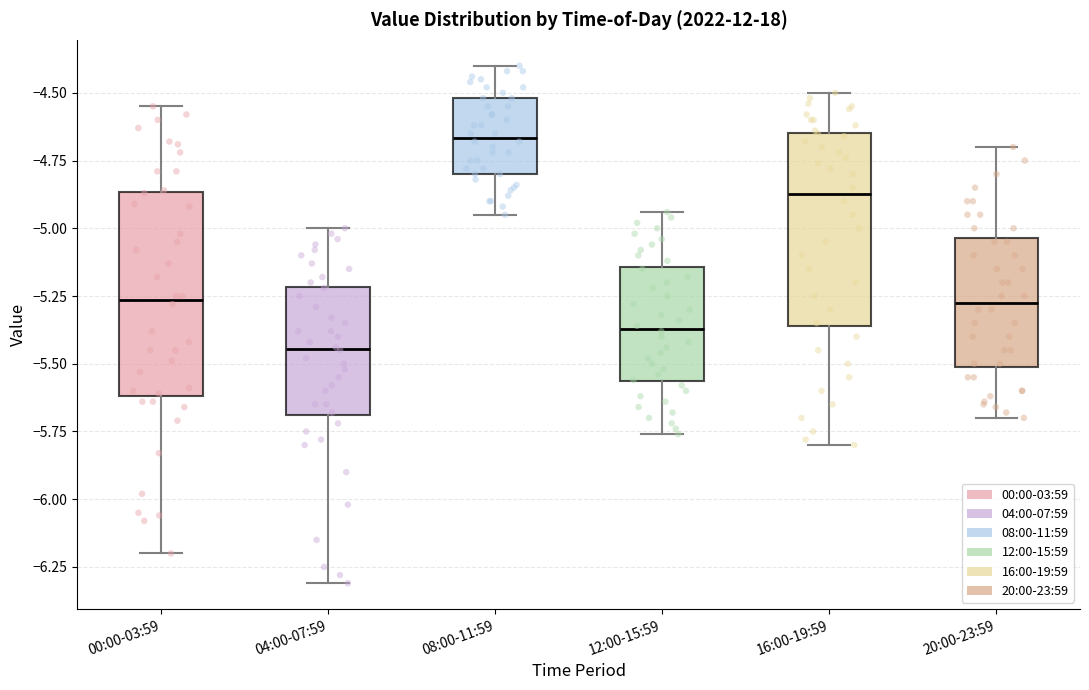

Reading left to right, read every box against the y-axis: the position of its median line, the range the box covers, and the ends of its whiskers. The values are not printed on the chart, so give them approximately, as read against the axis.

00:00-03:59: median -5.25, box -5.60 to -4.85, whiskers -6.20 to -4.55
04:00-07:59: median -5.45, box -5.70 to -5.20, whiskers -6.30 to -5.00
08:00-11:59: median -4.65, box -4.80 to -4.50, whiskers -4.95 to -4.40
12:00-15:59: median -5.35, box -5.55 to -5.15, whiskers -5.75 to -4.95
16:00-19:59: median -4.85, box -5.35 to -4.65, whiskers -5.80 to -4.50
20:00-23:59: median -5.25, box -5.50 to -5.05, whiskers -5.70 to -4.70